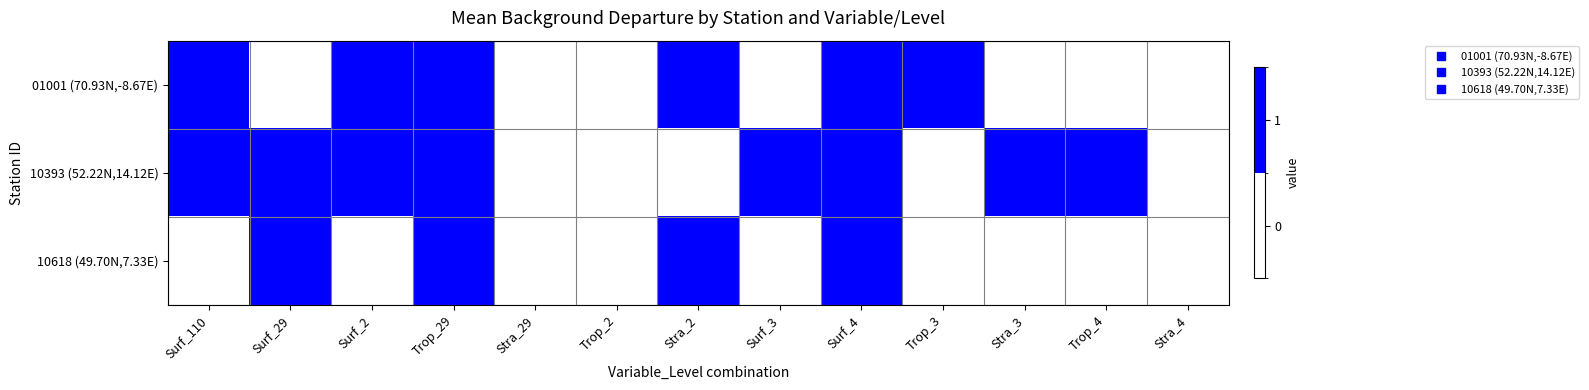

Reading right to left, transcribe all the data shown in this chart.

01001 (70.93N,-8.67E): Stra_4=0	Trop_4=0	Stra_3=0	Trop_3=1	Surf_4=1	Surf_3=0	Stra_2=1	Trop_2=0	Stra_29=0	Trop_29=1	Surf_2=1	Surf_29=0	Surf_110=1
10393 (52.22N,14.12E): Stra_4=0	Trop_4=1	Stra_3=1	Trop_3=0	Surf_4=1	Surf_3=1	Stra_2=0	Trop_2=0	Stra_29=0	Trop_29=1	Surf_2=1	Surf_29=1	Surf_110=1
10618 (49.70N,7.33E): Stra_4=0	Trop_4=0	Stra_3=0	Trop_3=0	Surf_4=1	Surf_3=0	Stra_2=1	Trop_2=0	Stra_29=0	Trop_29=1	Surf_2=0	Surf_29=1	Surf_110=0